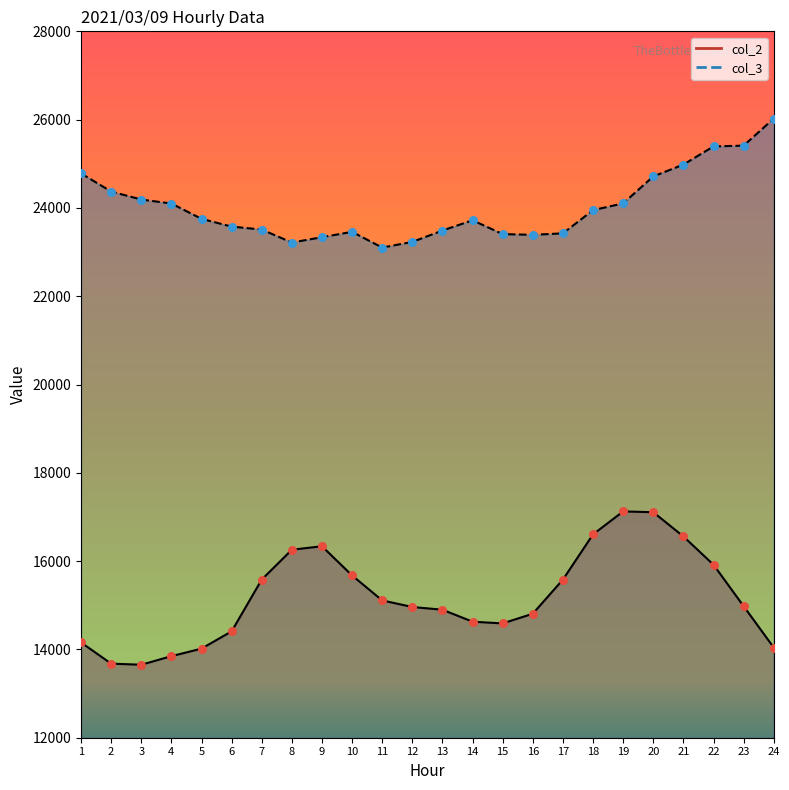

Which series contains the highest Y value?

col_3